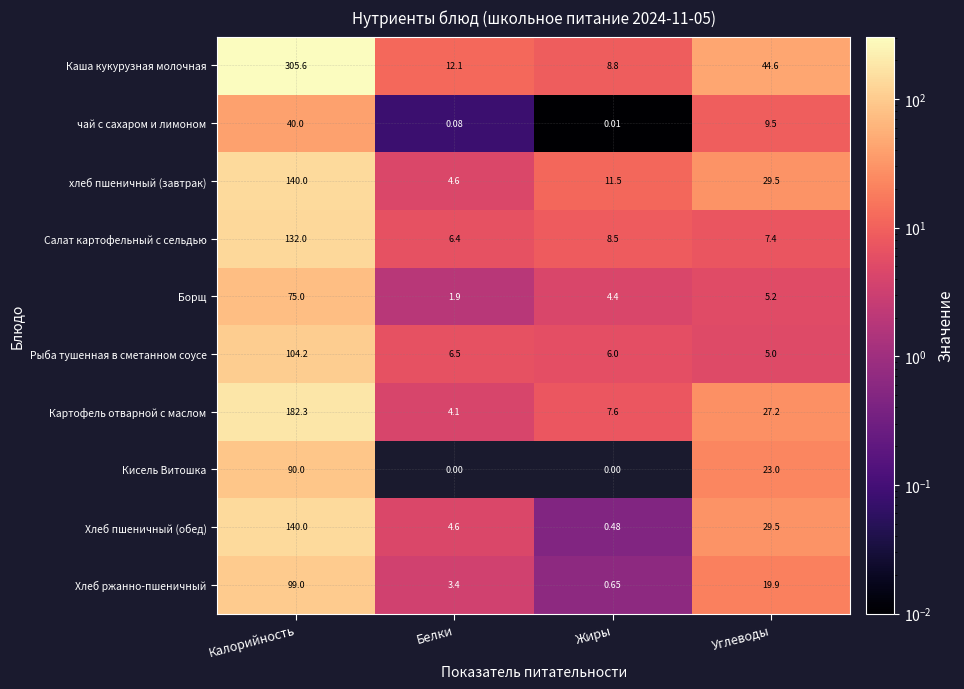

Which label corresponds to the largest value in the chart?

Калорийность